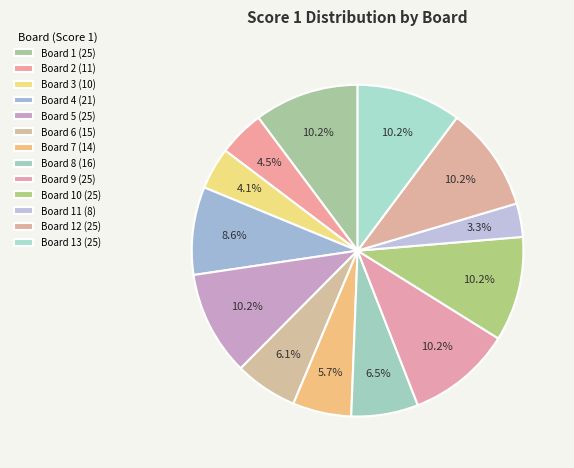

How many slices are in this pie chart?

13